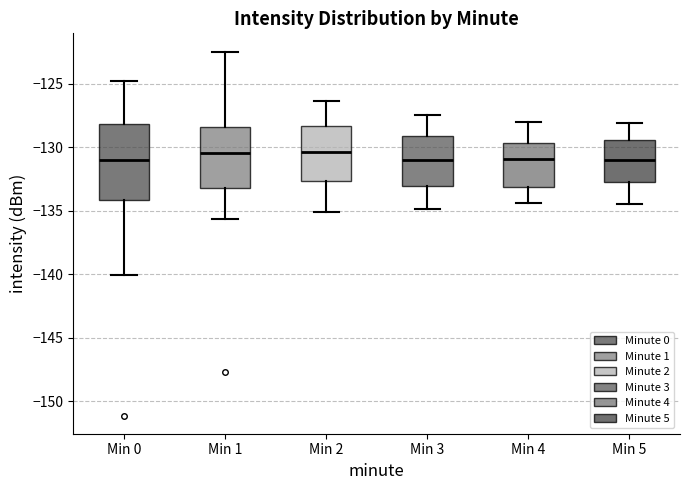

Reading left to right, read every box against the y-axis: the position of its median line, the range the box covers, and the ends of its whiskers. The values are not printed on the chart, so give them approximately, as read against the axis.

Min 0: median -131.0, box -134.0 to -128.0, whiskers -140.0 to -125.0
Min 1: median -130.5, box -133.5 to -128.5, whiskers -135.5 to -122.5
Min 2: median -130.5, box -132.5 to -128.5, whiskers -135.0 to -126.5
Min 3: median -131.0, box -133.0 to -129.0, whiskers -135.0 to -127.5
Min 4: median -131.0, box -133.0 to -129.5, whiskers -134.5 to -128.0
Min 5: median -131.0, box -133.0 to -129.5, whiskers -134.5 to -128.0